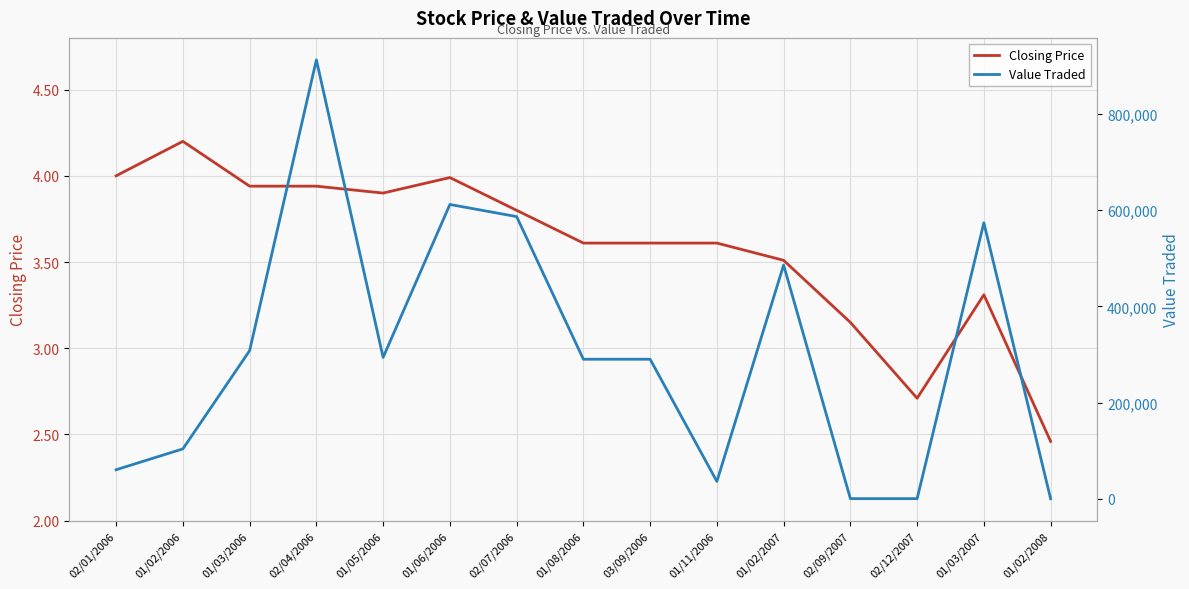

In Value Traded, how many points are lower than both neighbors (excluding endpoints)?

3